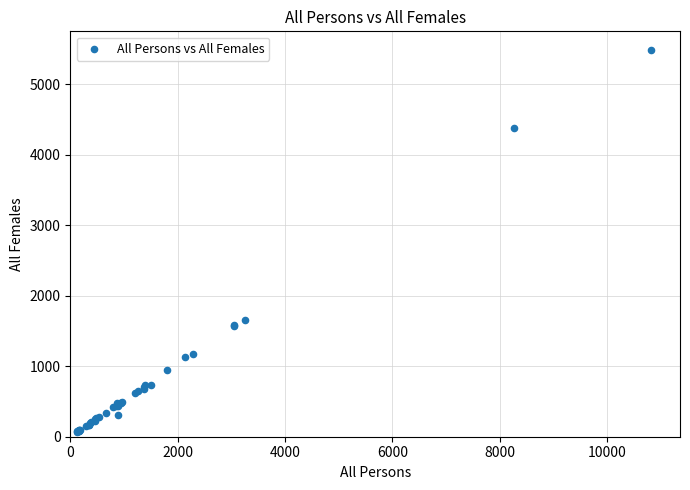

What Y value in the scatter plot is closest to 2773?

1653